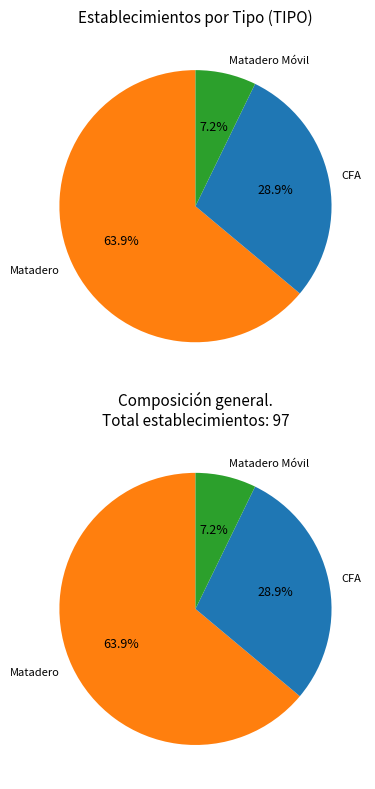

To the nearest percent, what is the difference between the largest and smallest slice percentages?

57%